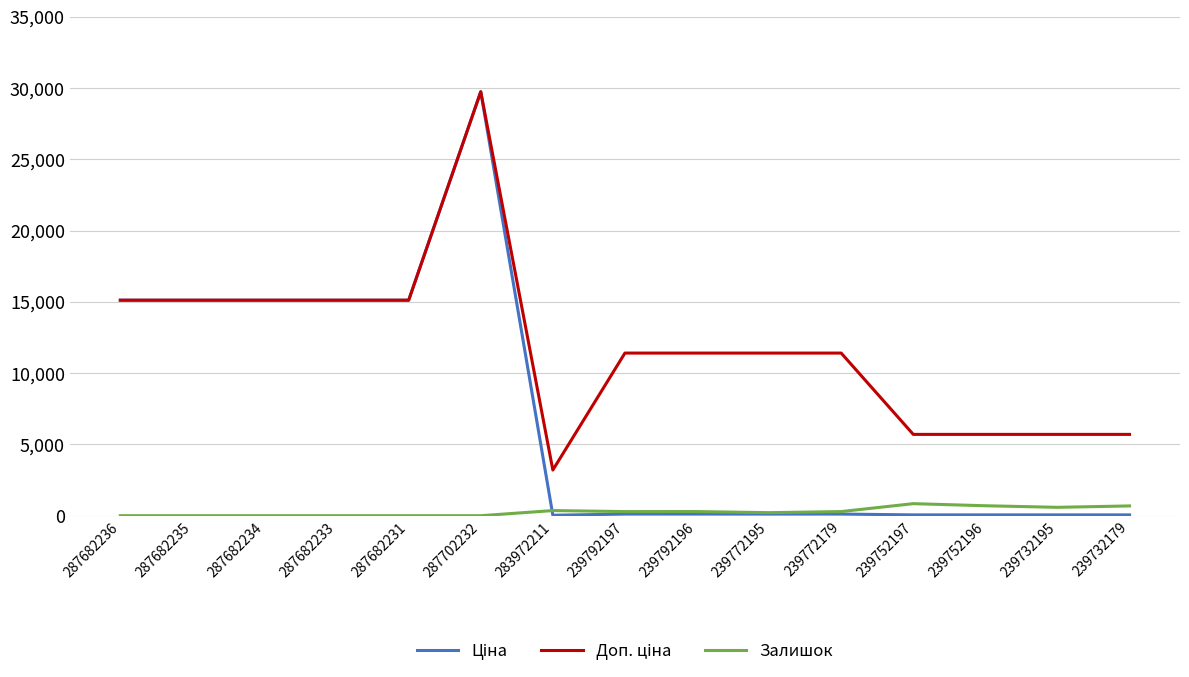

Is it true that Залишок equals 289.0 at 239792197?

True